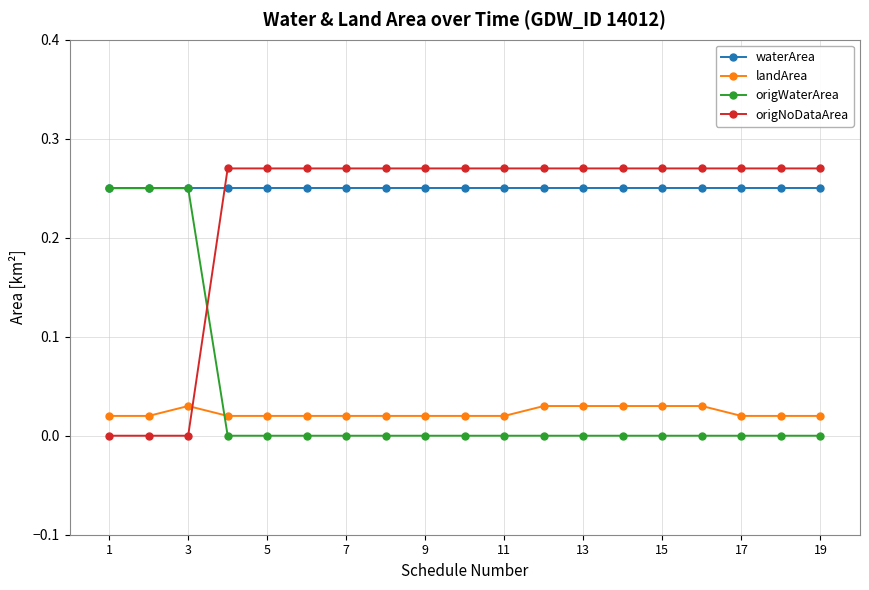

How many origNoDataArea values are between 0 and 1?

19